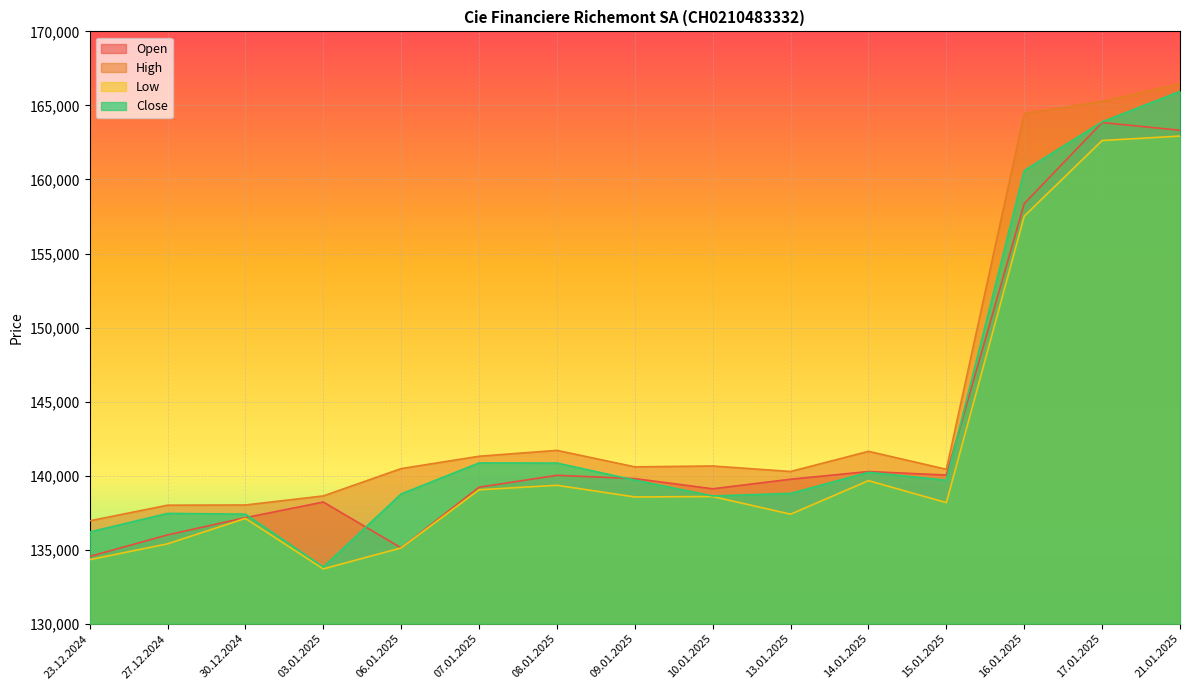

At how many categories does at least one series exceed 145019?

3